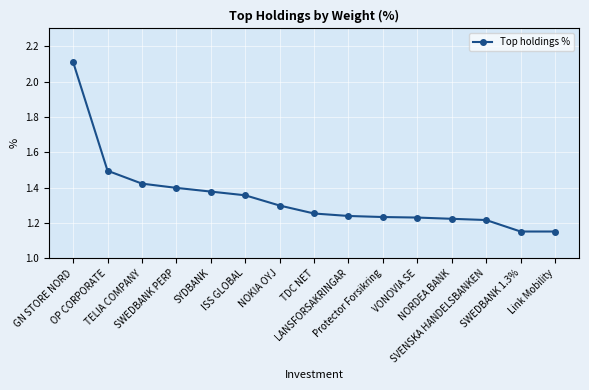

What is the greatest value displayed?

2.1